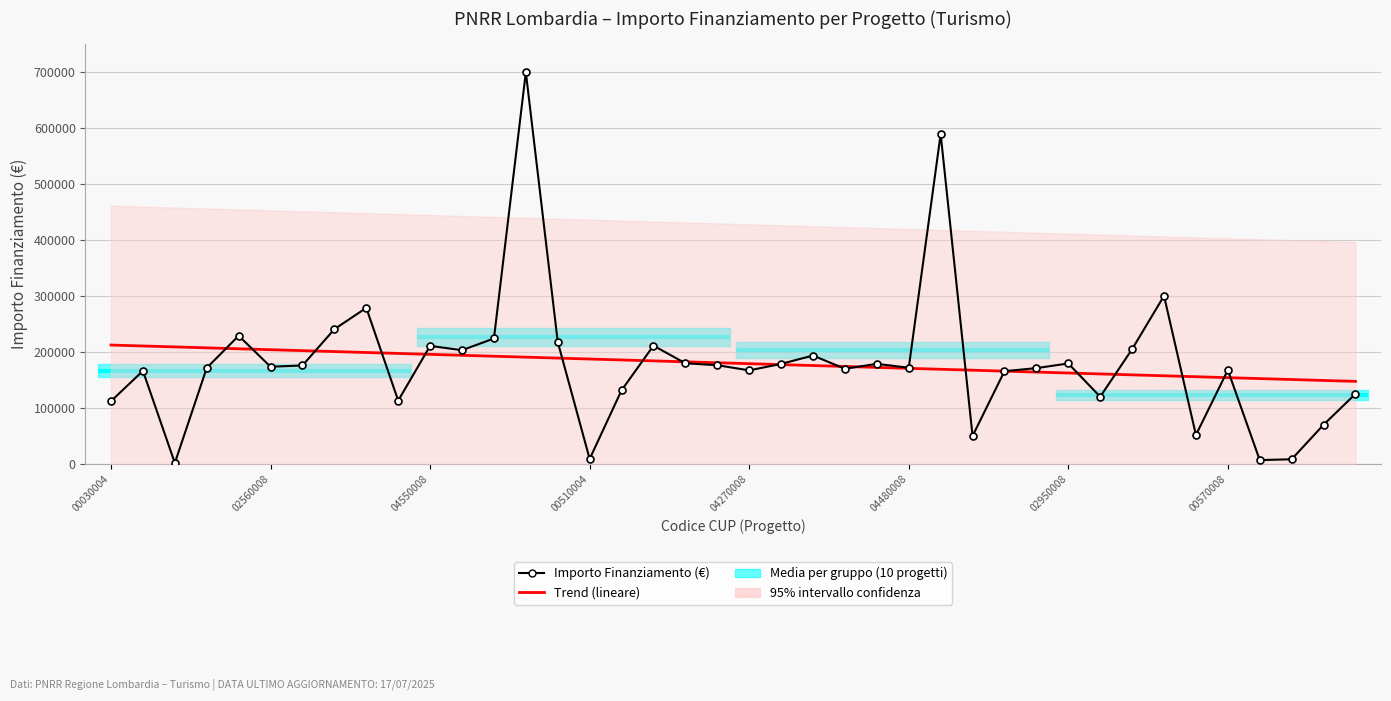

How many categories are shown in the chart?

40